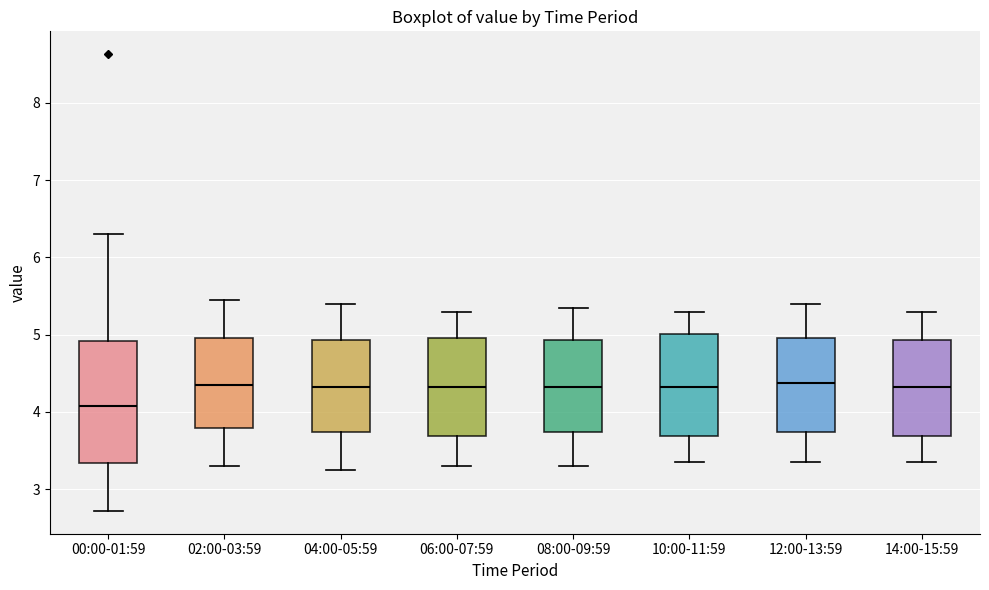

Reading left to right, read every box against the y-axis: the position of its median line, the range the box covers, and the ends of its whiskers. The values are not printed on the chart, so give them approximately, as read against the axis.

00:00-01:59: median 4.1, box 3.3 to 4.9, whiskers 2.7 to 6.3
02:00-03:59: median 4.4, box 3.8 to 5.0, whiskers 3.3 to 5.5
04:00-05:59: median 4.3, box 3.7 to 4.9, whiskers 3.3 to 5.4
06:00-07:59: median 4.3, box 3.7 to 5.0, whiskers 3.3 to 5.3
08:00-09:59: median 4.3, box 3.7 to 4.9, whiskers 3.3 to 5.4
10:00-11:59: median 4.3, box 3.7 to 5.0, whiskers 3.4 to 5.3
12:00-13:59: median 4.4, box 3.7 to 5.0, whiskers 3.4 to 5.4
14:00-15:59: median 4.3, box 3.7 to 4.9, whiskers 3.4 to 5.3